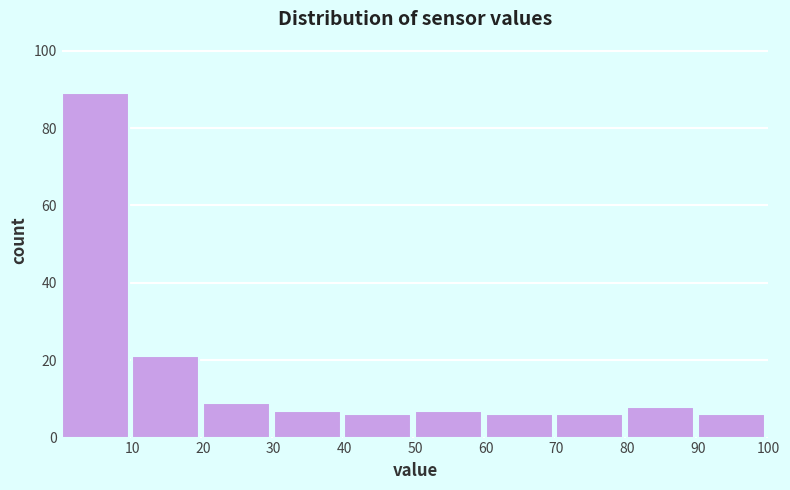

Over which range of the x-axis is the bar tallest?

0 to 10